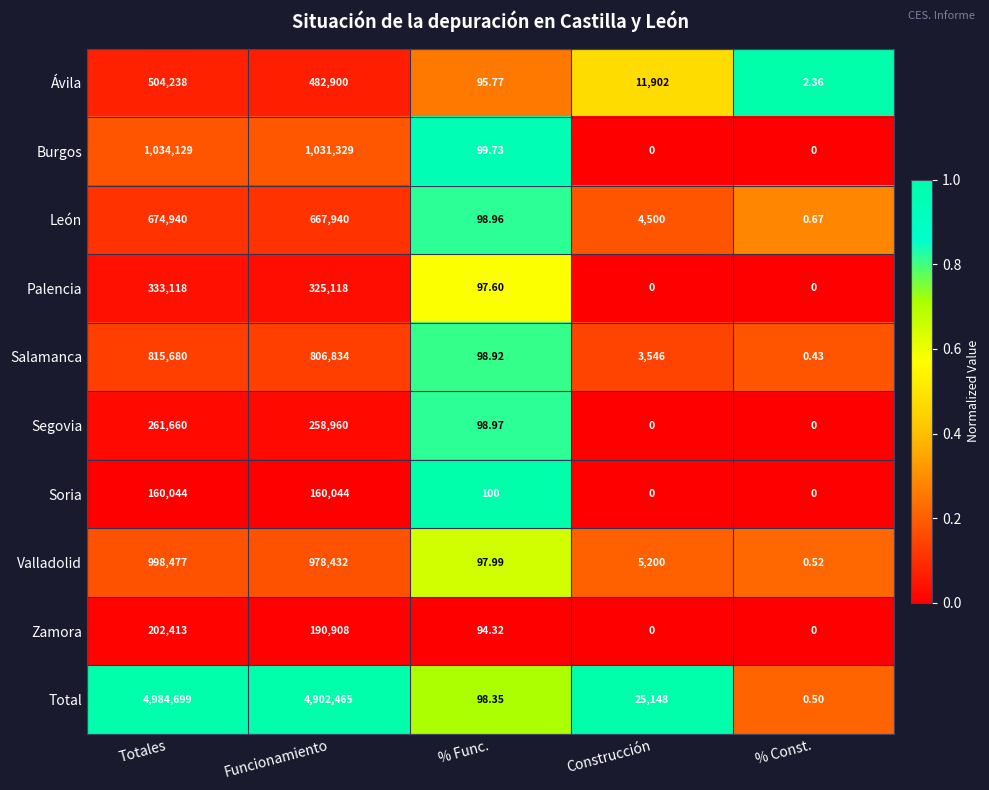

Which category has the highest value in the Zamora series?

Totales